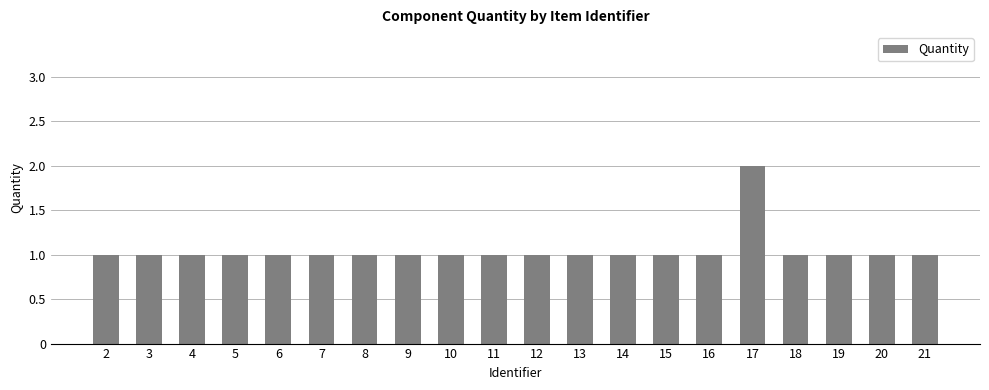

Reading left to right, extract all data points from this chart.

2=1	3=1	4=1	5=1	6=1	7=1	8=1	9=1	10=1	11=1	12=1	13=1	14=1	15=1	16=1	17=2	18=1	19=1	20=1	21=1